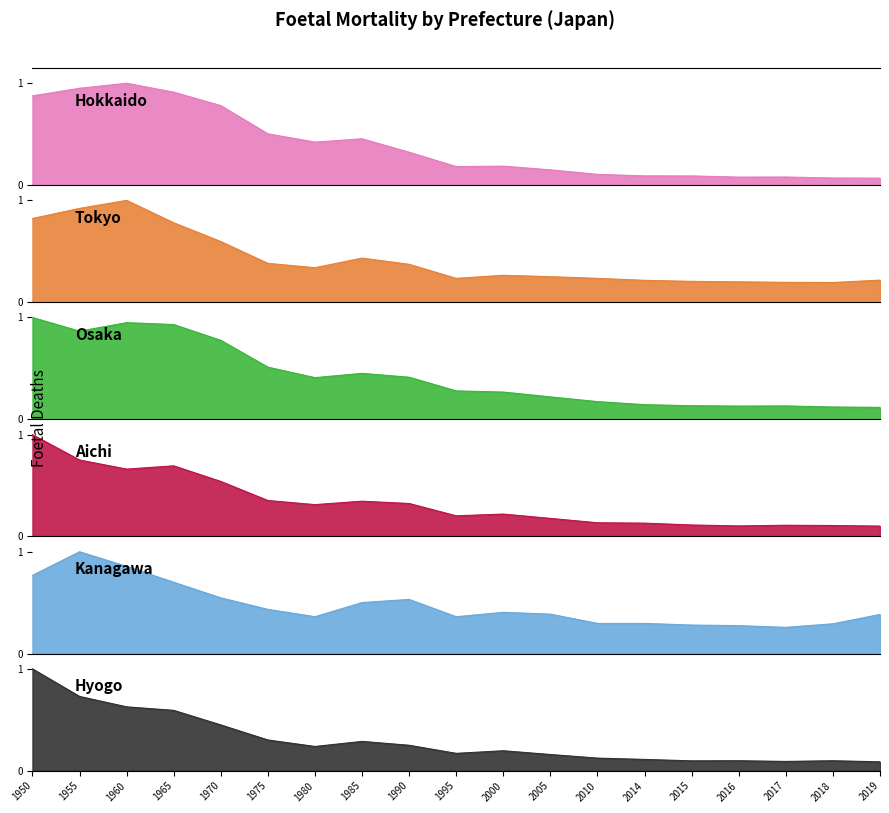

Between which two adjacent categories do Osaka and Hokkaido first intersect?

1950 and 1955